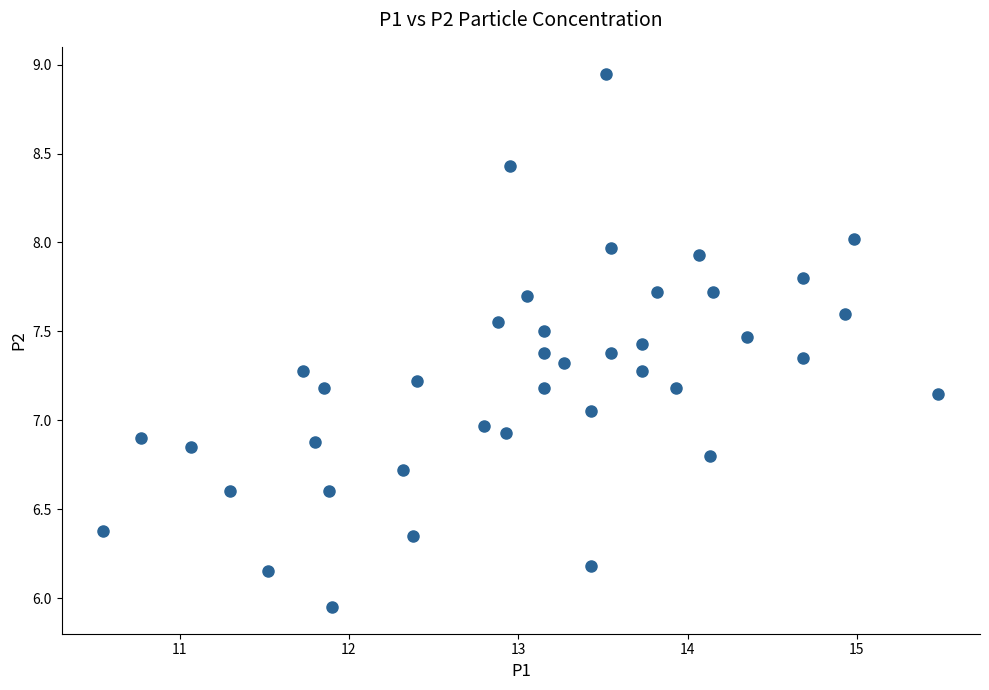

What is the range of X values (max minus min)?

4.9